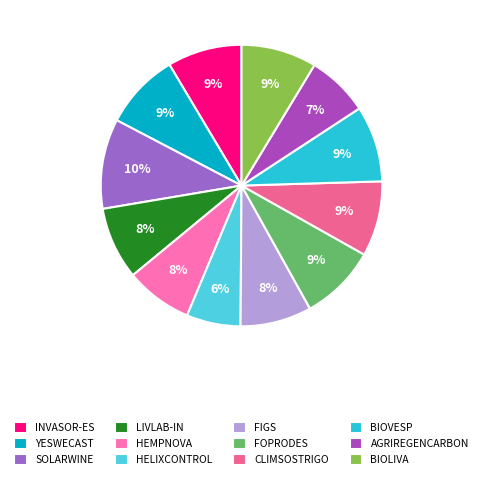

Count the number of slices in the pie.

12